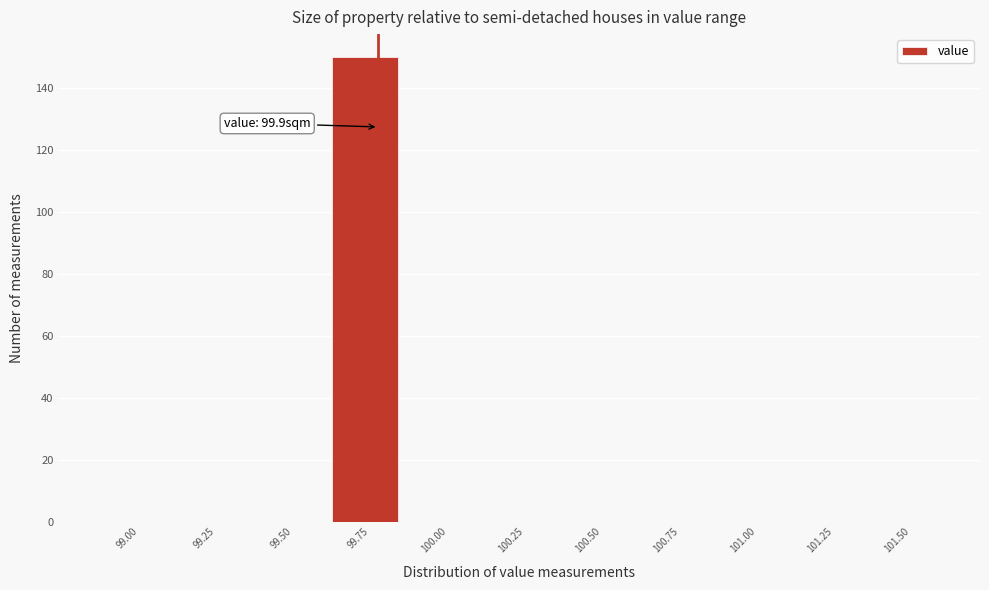

Reading right to left, extract all data points from this chart.

101.50=0	101.25=0	101.00=0	100.75=0	100.50=0	100.25=0	100.00=0	99.75=150	99.50=0	99.25=0	99.00=0